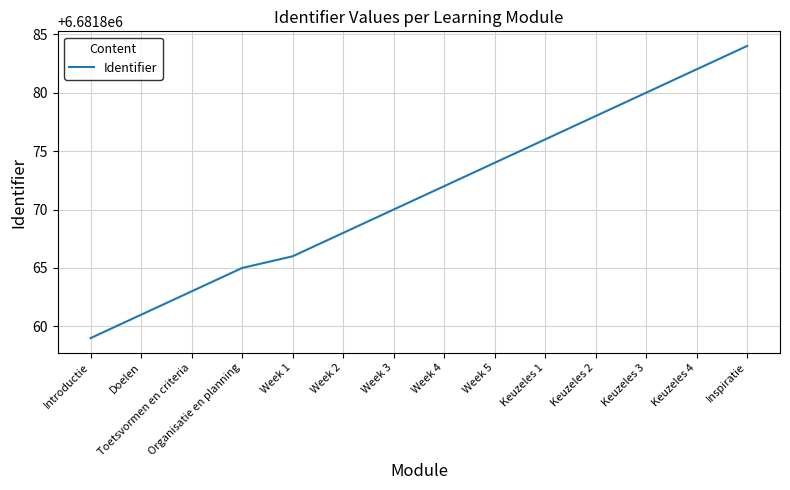

Which has a higher value, Keuzeles 1 or Organisatie en planning?

Keuzeles 1